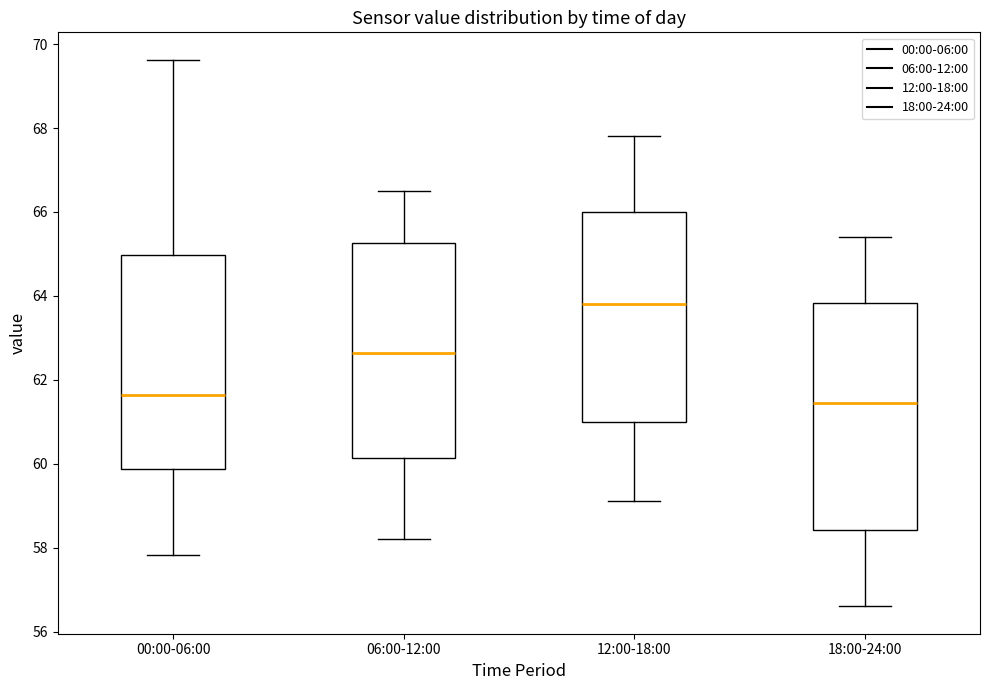

Reading left to right, transcribe this box plot: for each box, give where its median line is, the range the box spans, and where its two whiskers end, as read against the y-axis. The values are not printed on the chart, so give them approximately, as read against the axis.

00:00-06:00: median 61.6, box 59.8 to 65.0, whiskers 57.8 to 69.6
06:00-12:00: median 62.6, box 60.2 to 65.2, whiskers 58.2 to 66.6
12:00-18:00: median 63.8, box 61.0 to 66.0, whiskers 59.2 to 67.8
18:00-24:00: median 61.4, box 58.4 to 63.8, whiskers 56.6 to 65.4